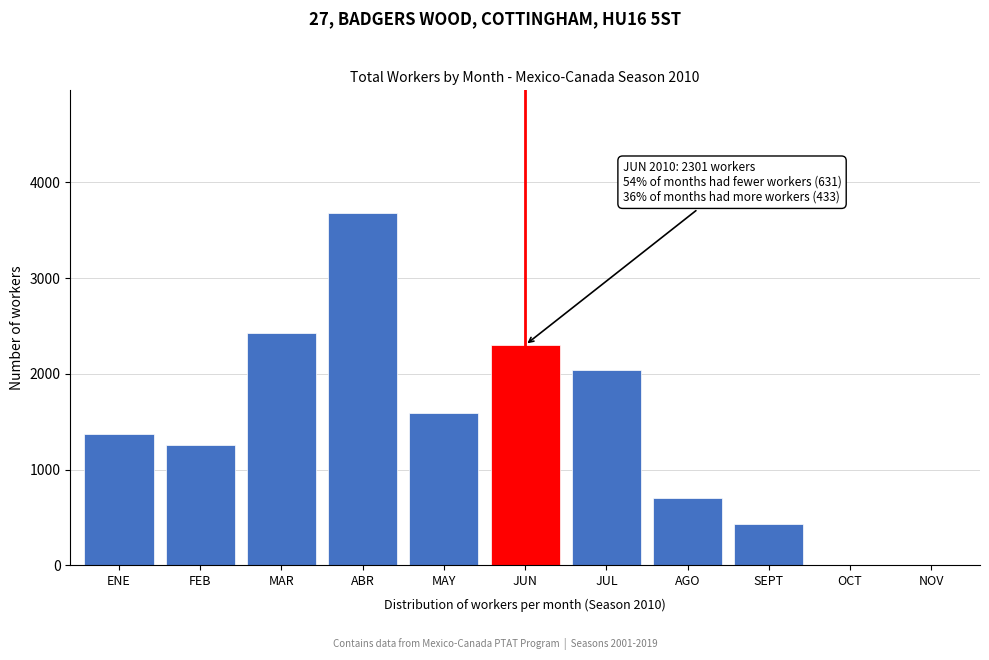

True or false: the data shows 1375 at ENE.

True